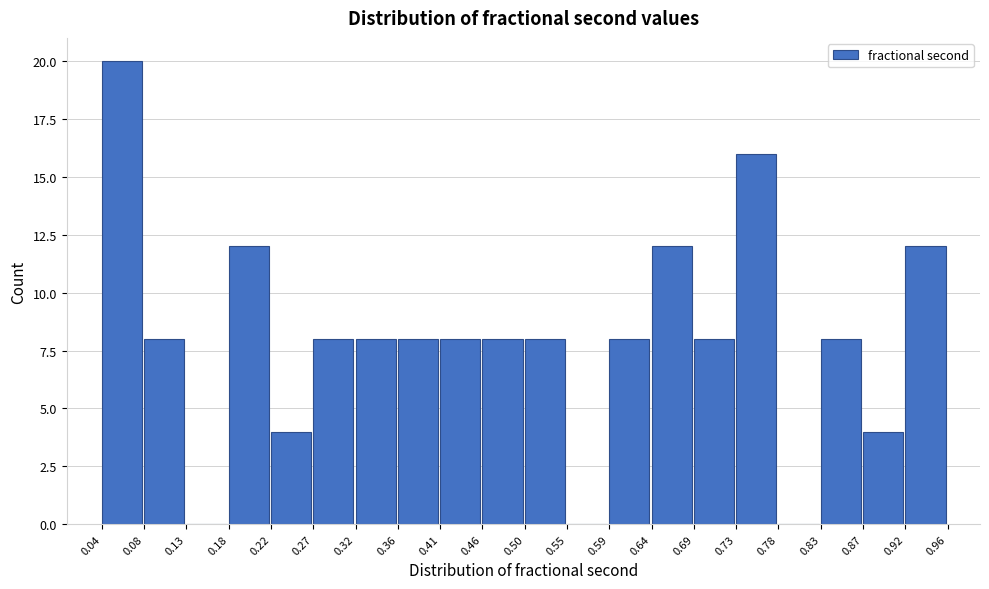

Over which range of the x-axis is the bar tallest?

0.04 to 0.08